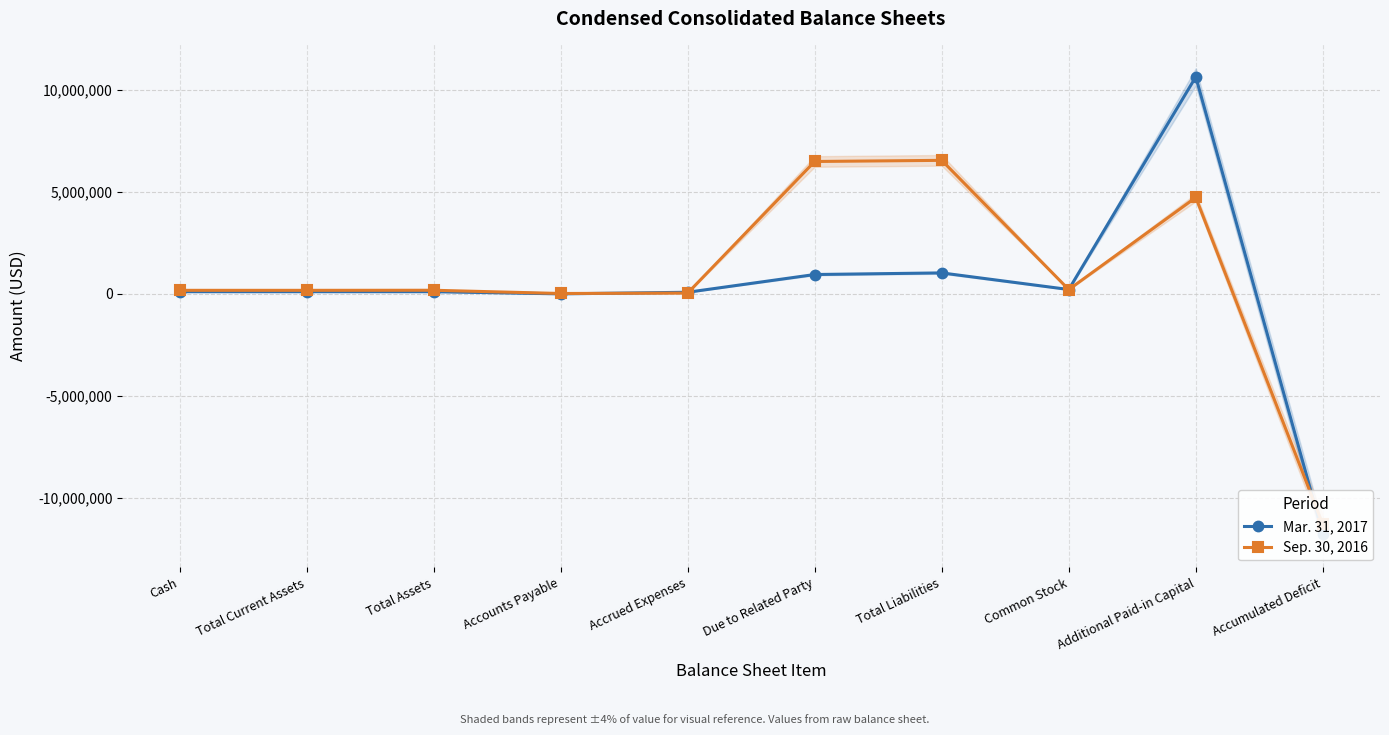

How many lines are shown in the chart?

2